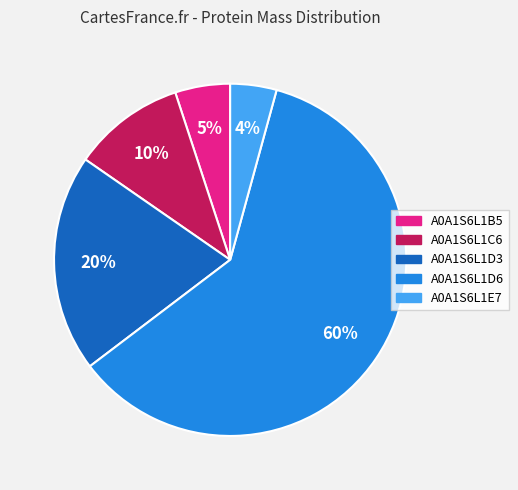

How many segments does this pie chart have?

5